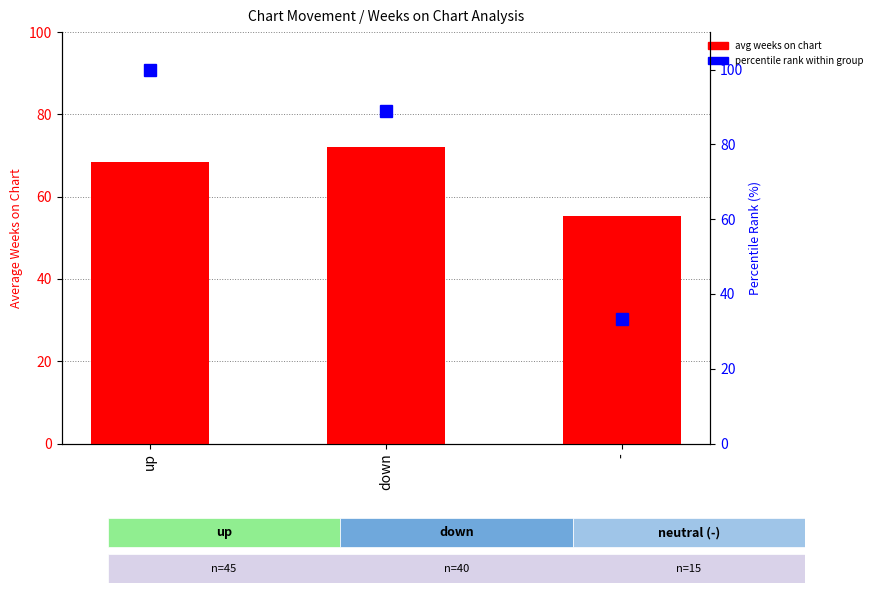

Does the chart contain any negative values?

No